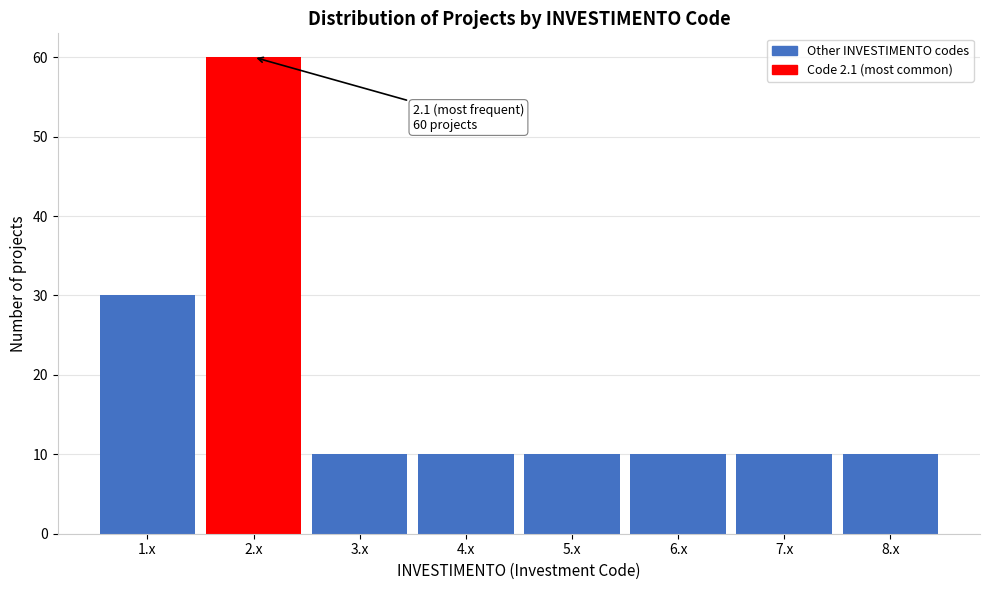

Over which range of the x-axis is the bar tallest?

1.5 to 2.5